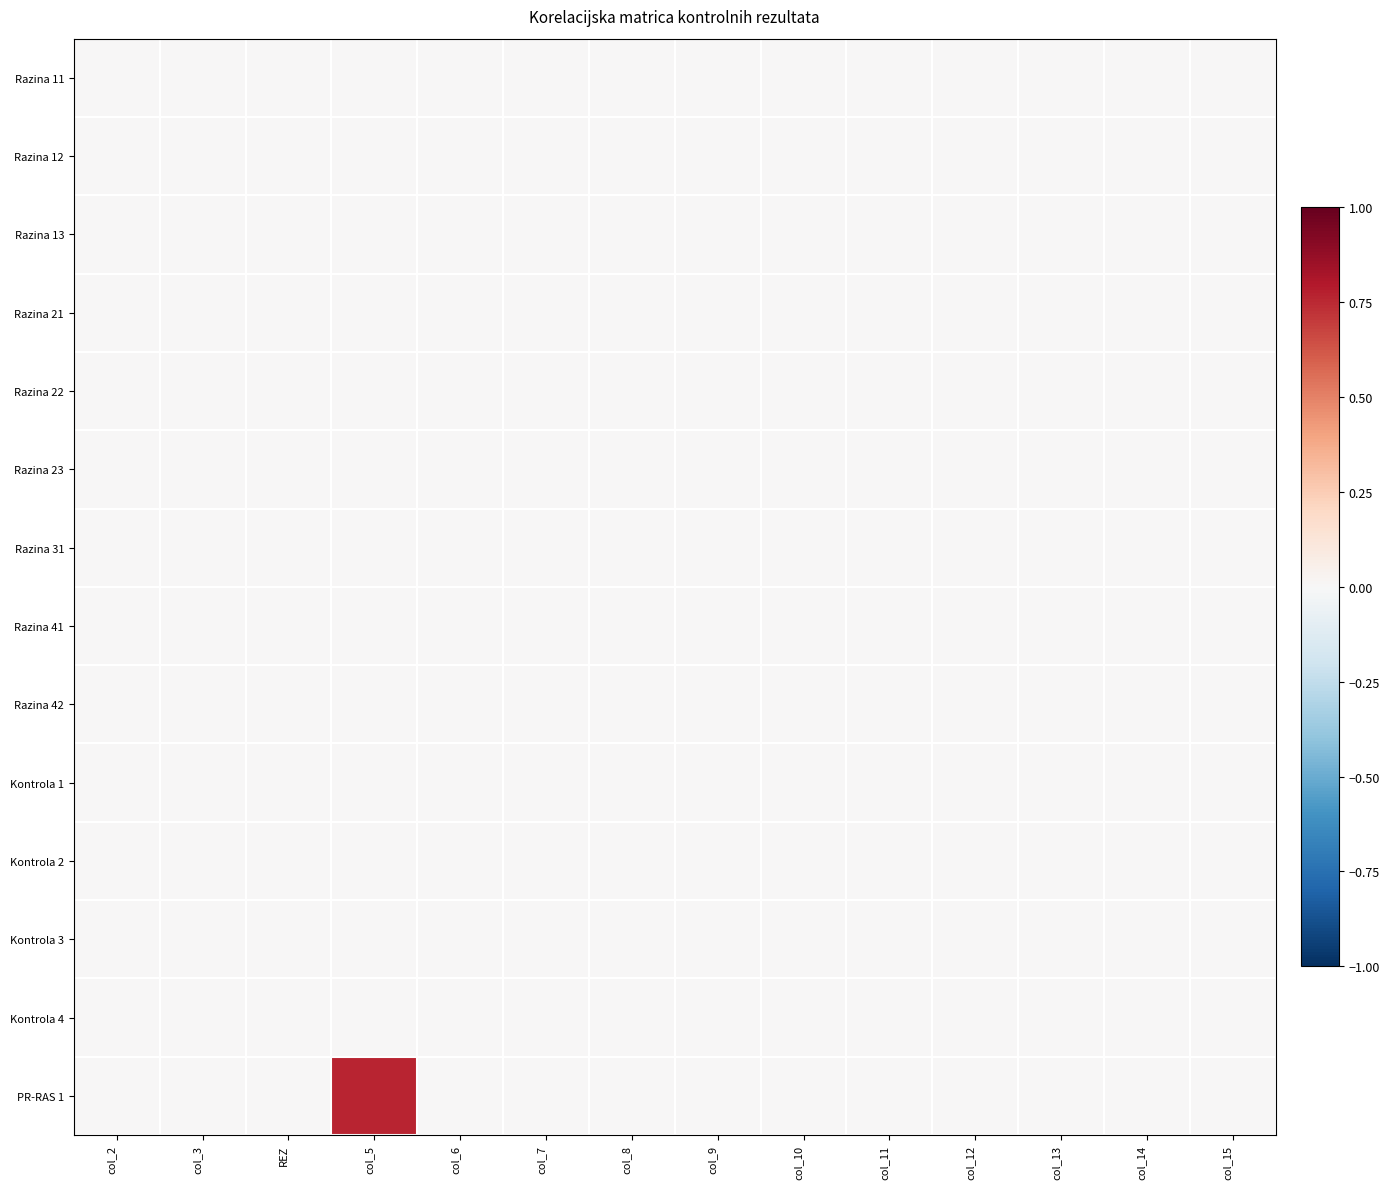

At how many categories does at least one series exceed 0?

1